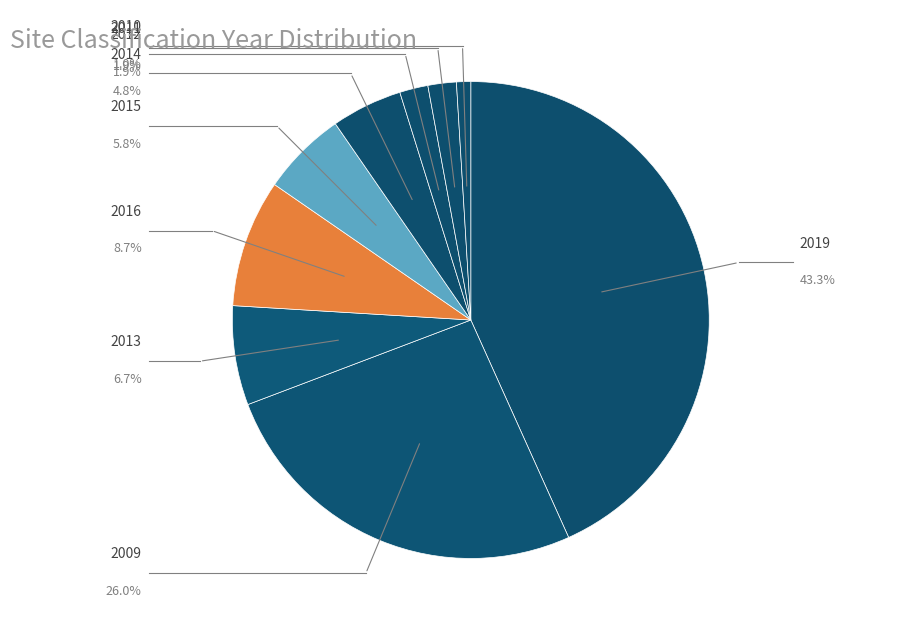

Does 2009 account for over 50% of the chart?

No